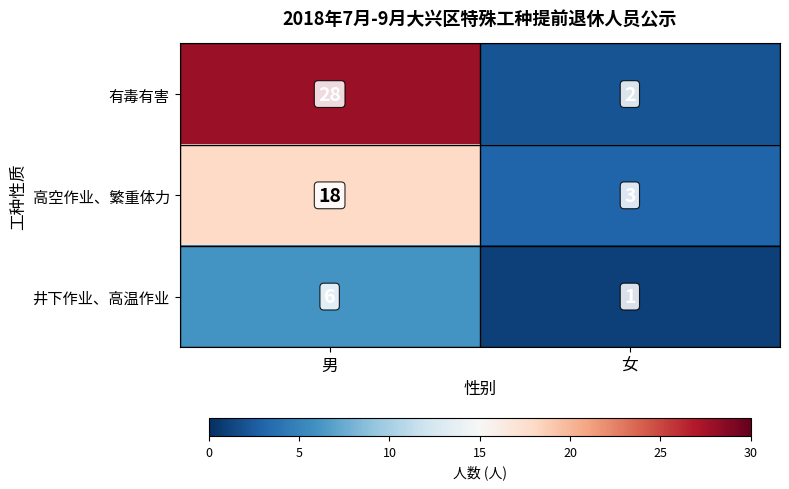

Reading left to right, transcribe all the data shown in this chart.

有毒有害: 男=28	女=2
高空作业、繁重体力: 男=18	女=3
井下作业、高温作业: 男=6	女=1